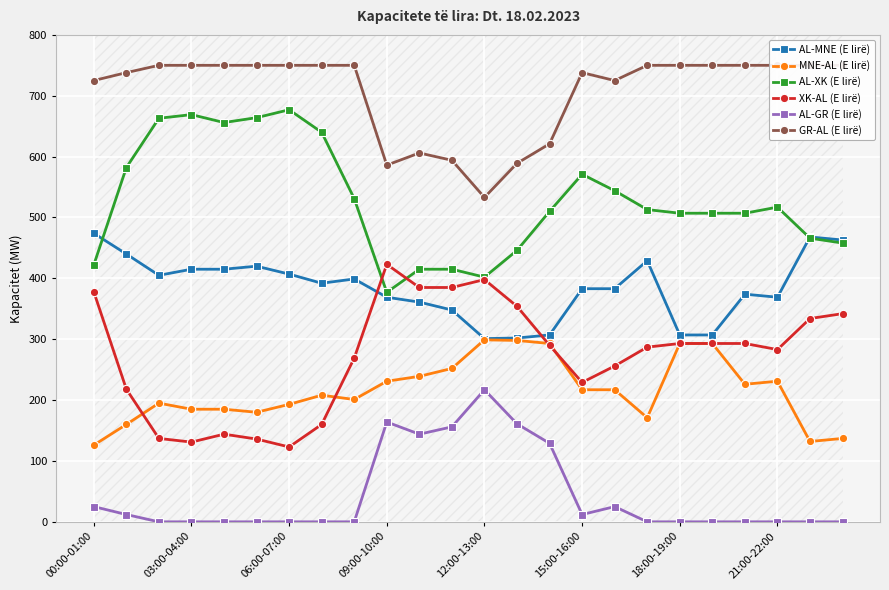

True or false: MNE-AL (E lirë) and AL-GR (E lirë) intersect in this chart.

False